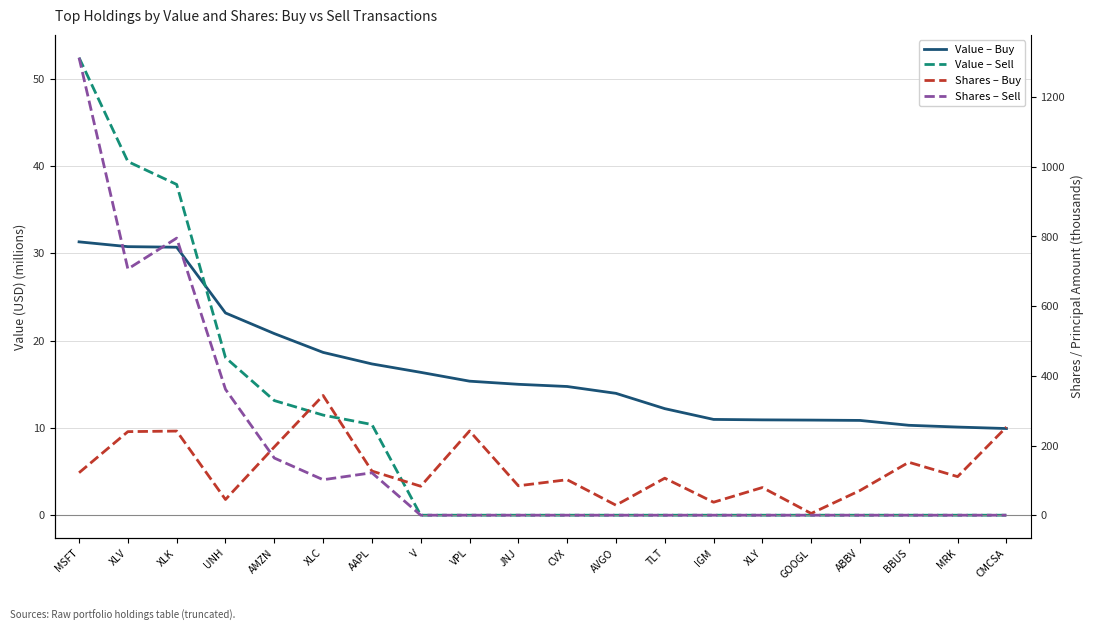

Rank the series at AMZN from lowest to highest value.

Value – Sell, Value – Buy, Shares – Sell, Shares – Buy